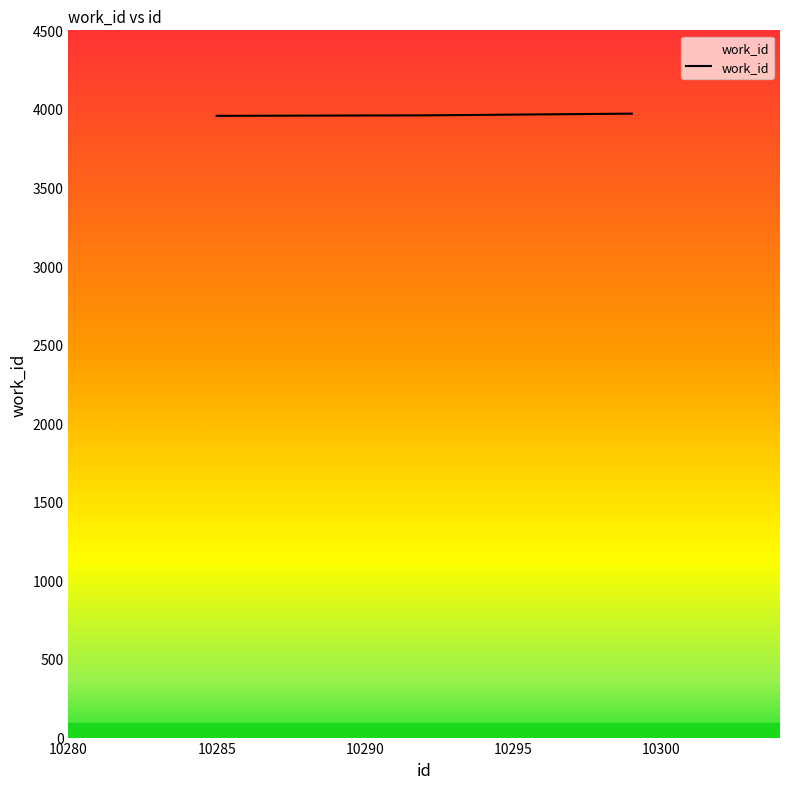

What is the greatest value displayed?

3970